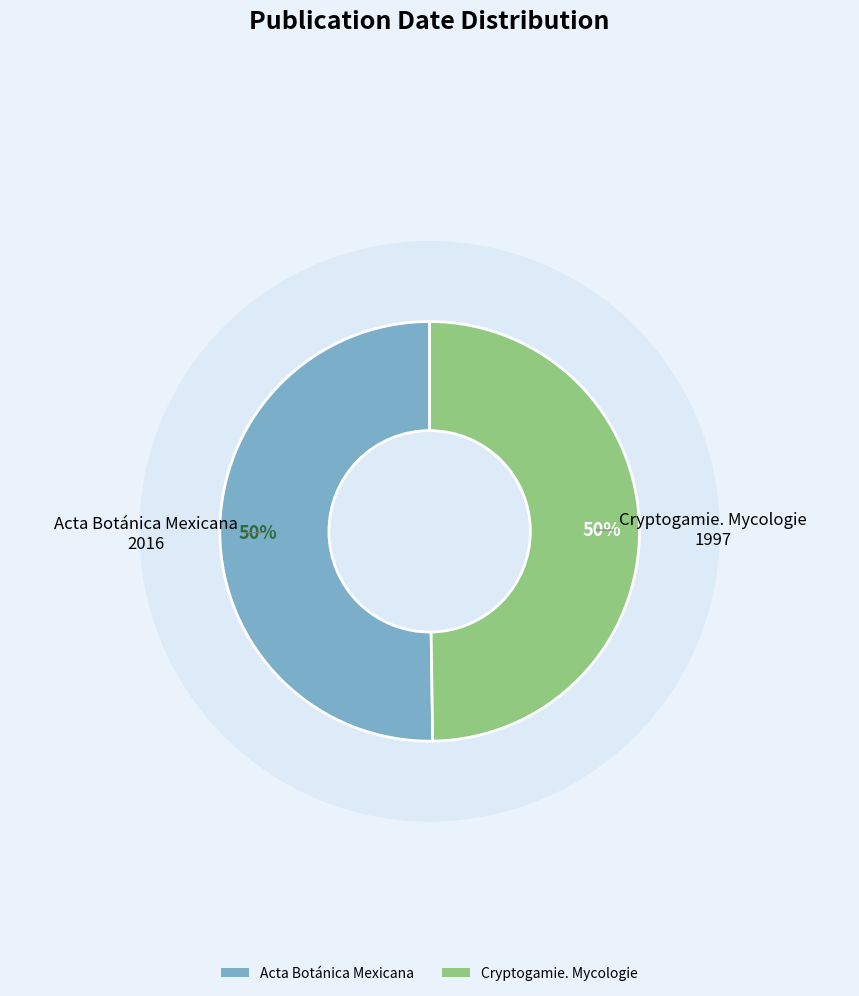

To the nearest percent, what is the average slice percentage?

50%